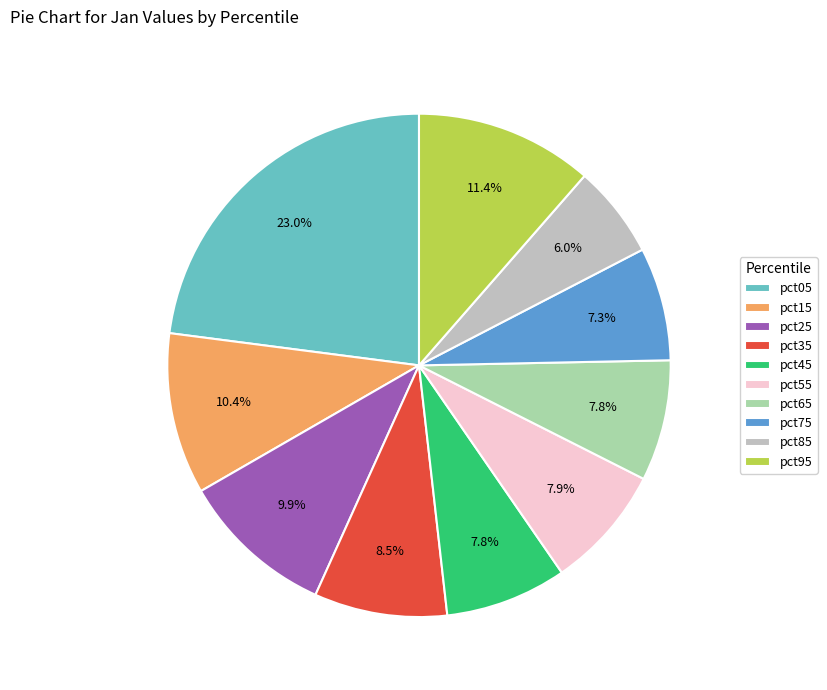

Is it true that pct75 is 1% of the pie?

False